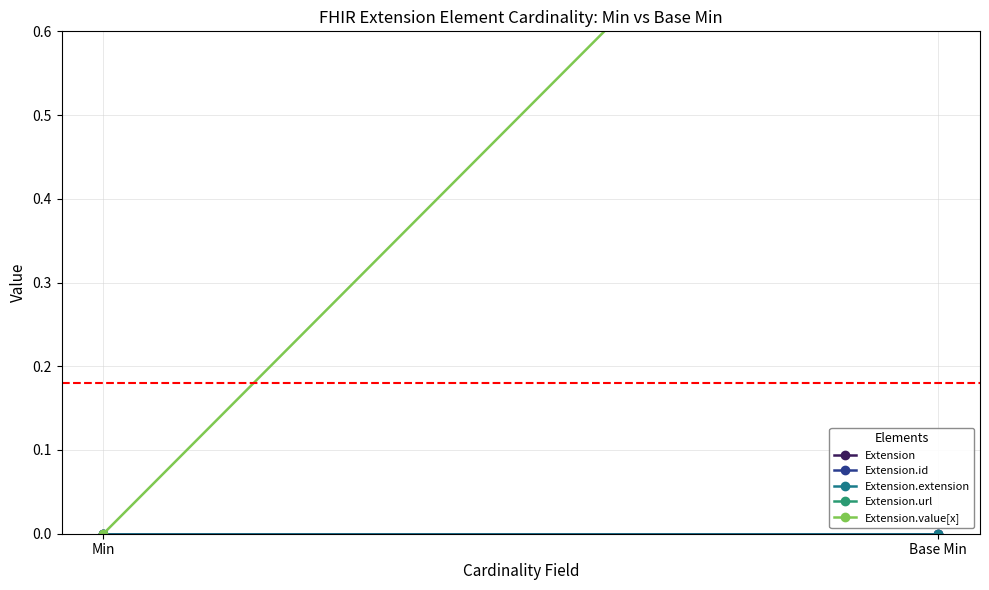

At which category is the sum across all series the highest?

Base Min